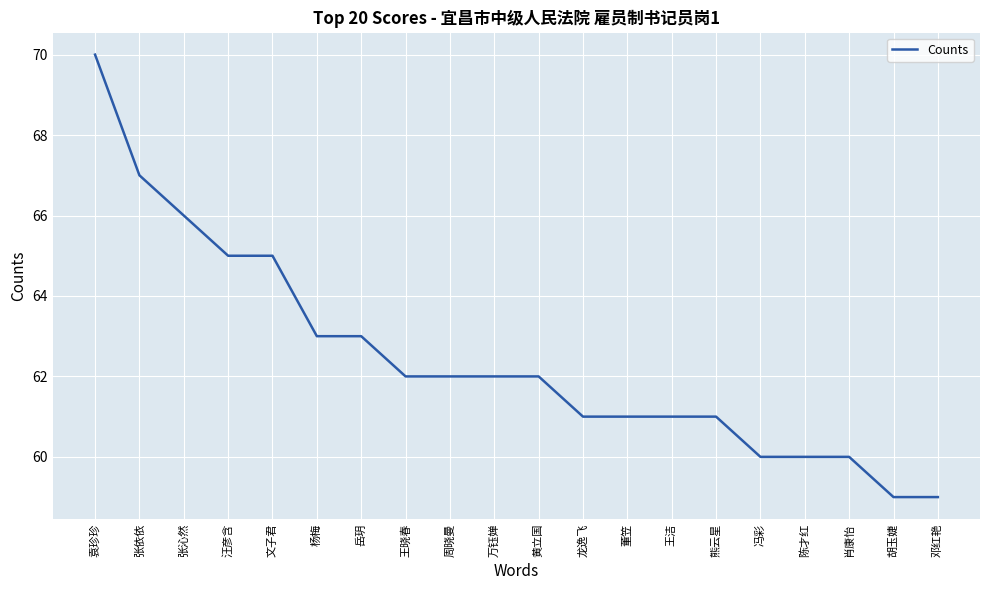

Between 冯彩 and 张依依, which is larger?

张依依